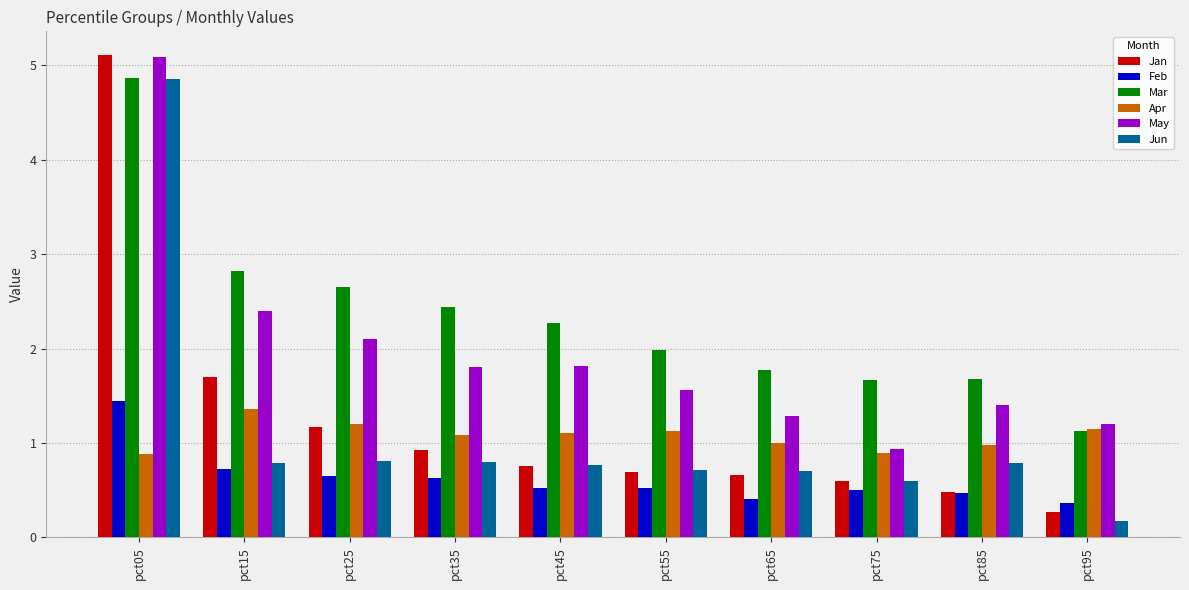

What is the average value of the Apr series?

1.1